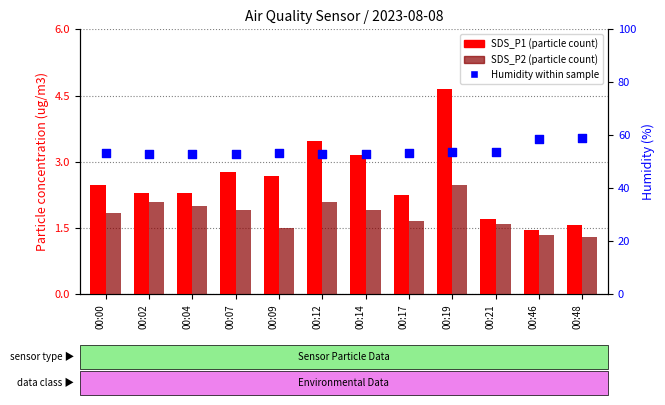

Which series has the largest total across all categories?

Humidity (%)